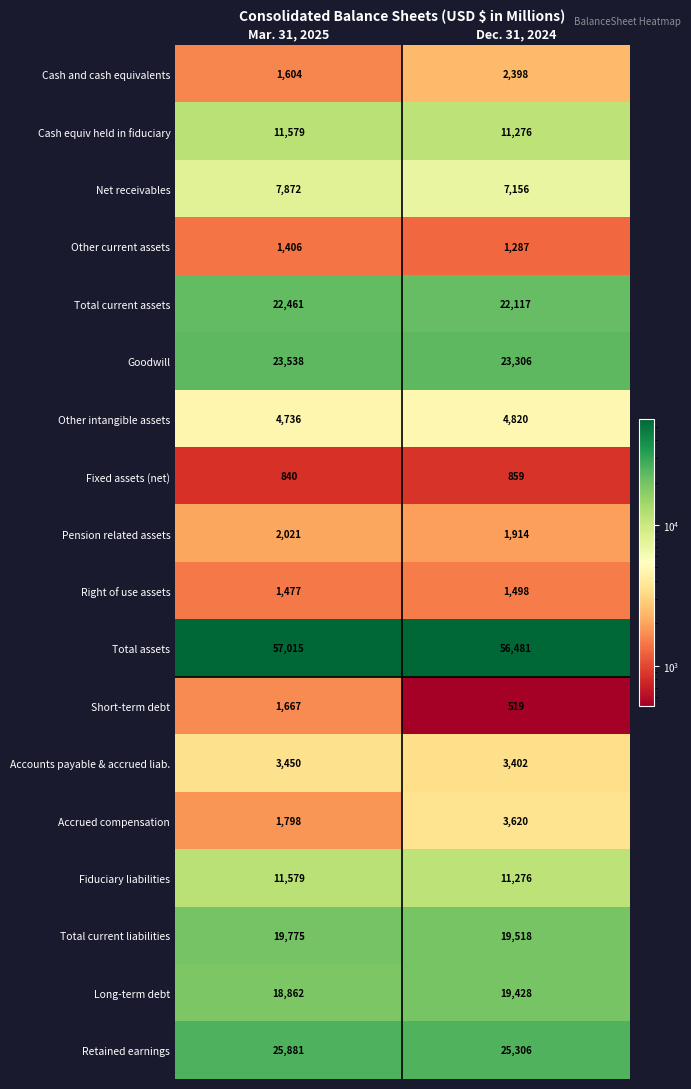

The Accounts payable & accrued liab. series shows 3450 at Mar. 31, 2025. True or false?

True